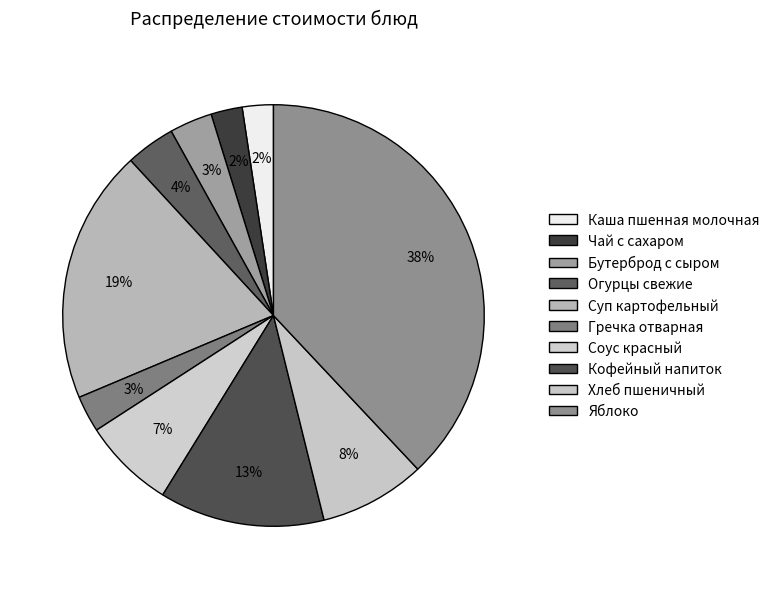

The Огурцы свежие slice represents 1% of the pie. True or false?

False